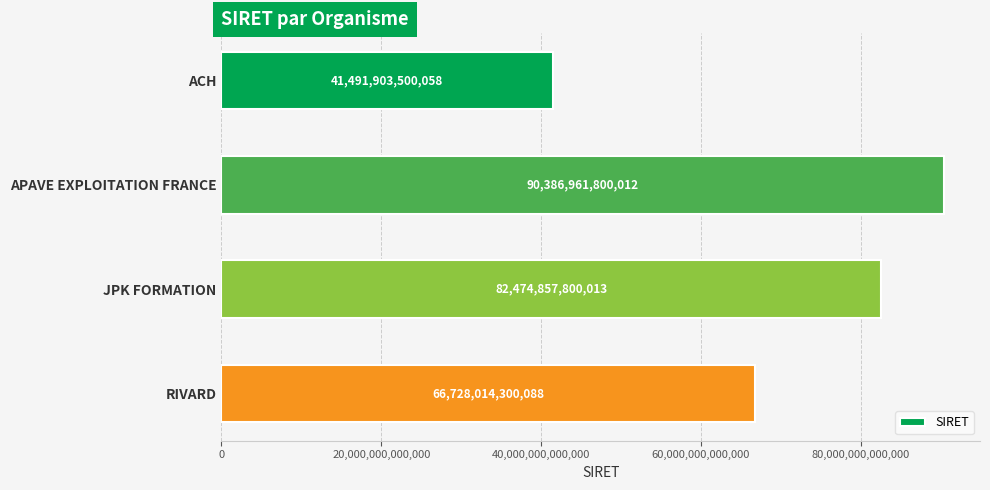

What is the label of the 1st bar from the top?

ACH